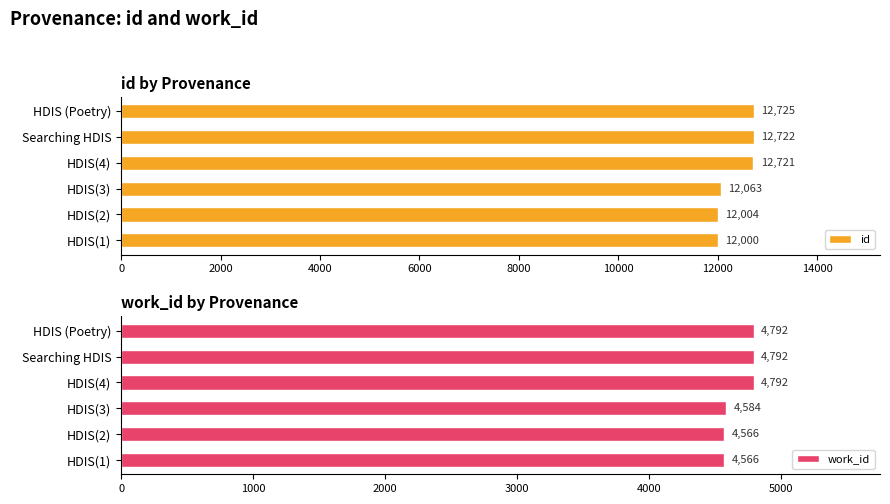

Rank the categories by id value from lowest to highest.

HDIS(1), HDIS(2), HDIS(3), HDIS(4), Searching HDIS, HDIS (Poetry)